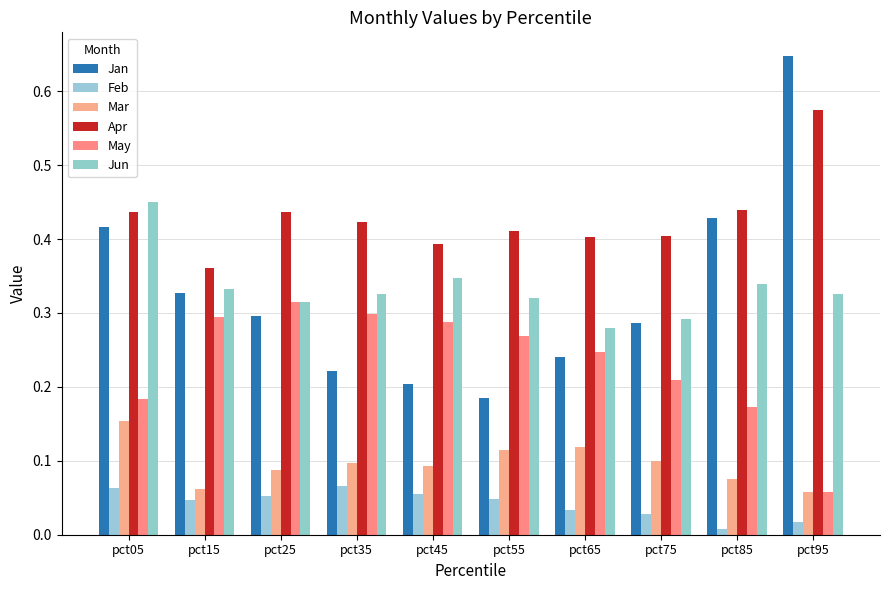

Rank the categories by Mar value from highest to lowest.

pct05, pct65, pct55, pct75, pct35, pct45, pct25, pct85, pct15, pct95